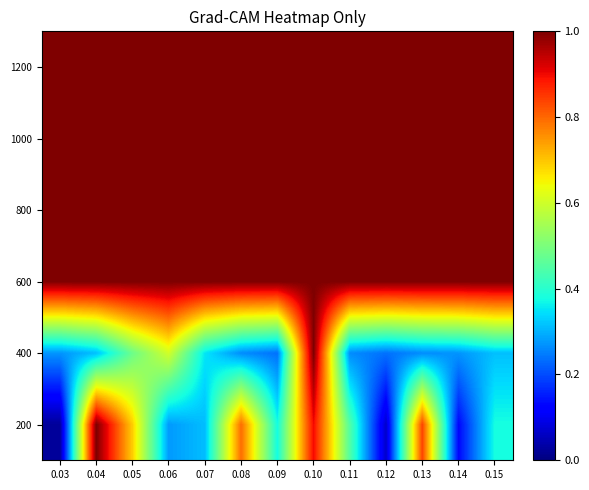

At how many categories does at least one series exceed 0?

13